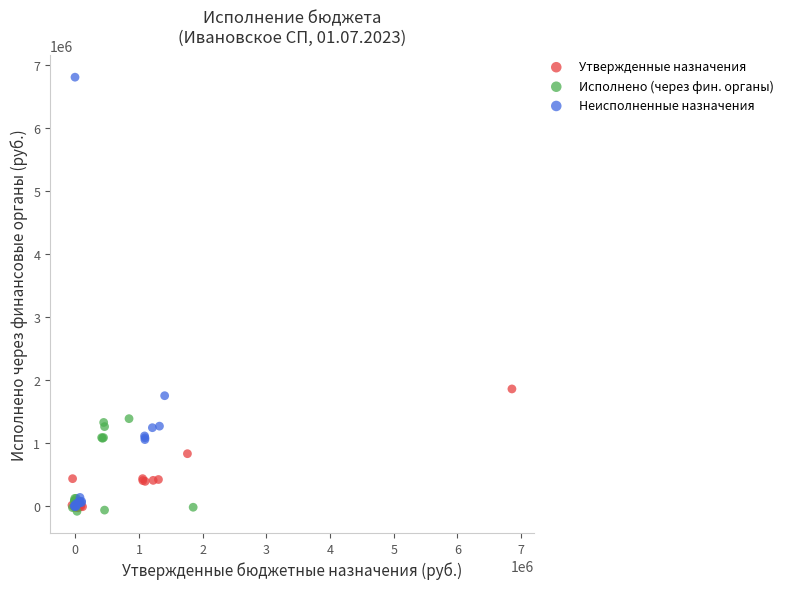

Which series has the widest spread of Y values?

Неисполненные назначения